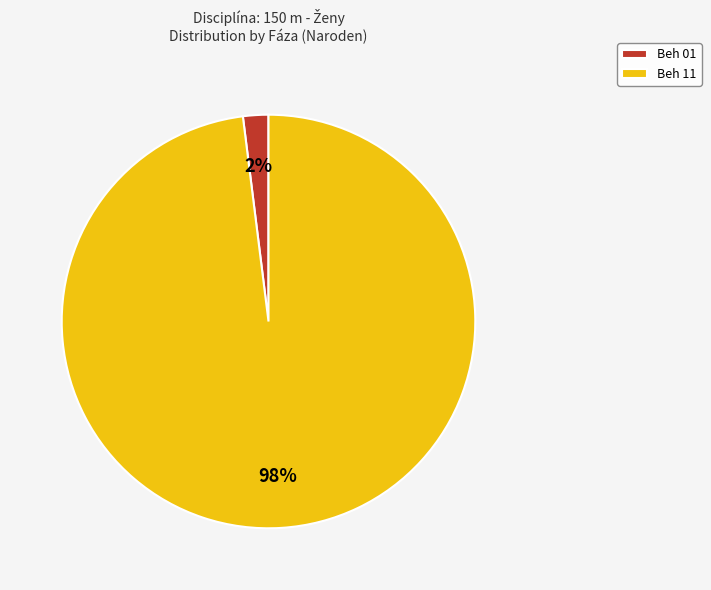

What percentage is the Beh 01 slice, to the nearest percent?

2%